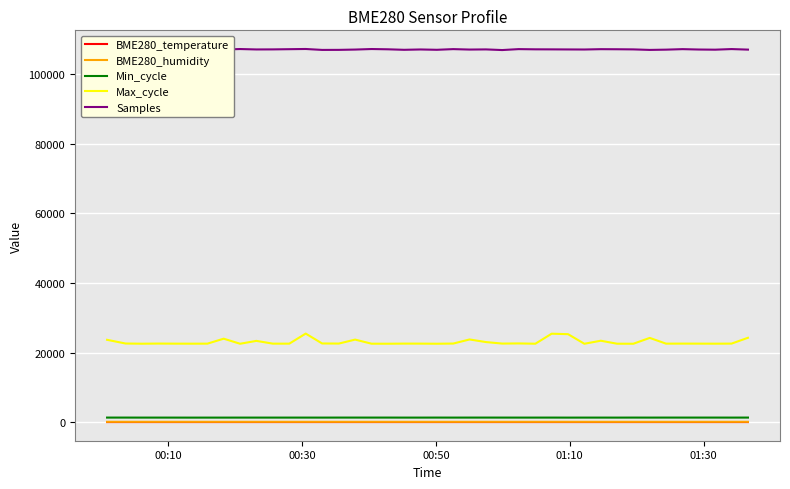

Which series has the largest total across all categories?

Samples